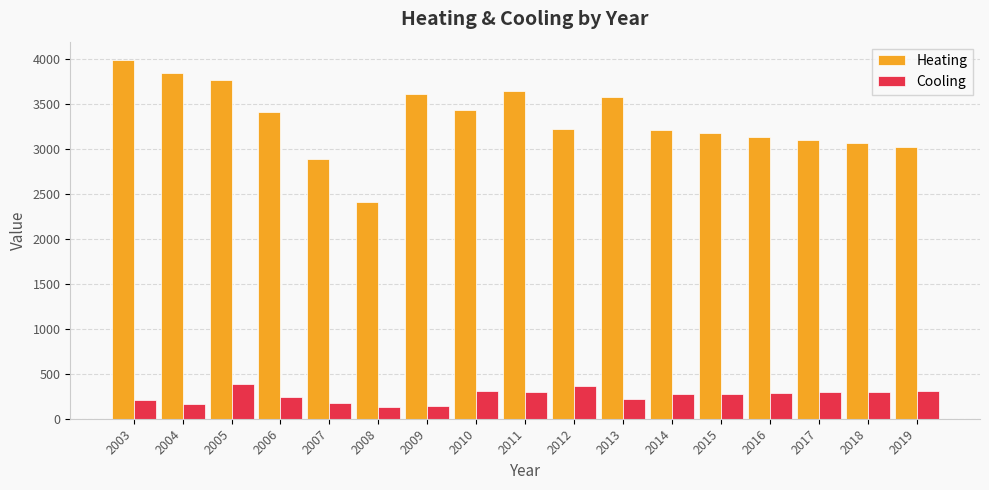

At which label does Heating reach its peak?

2003